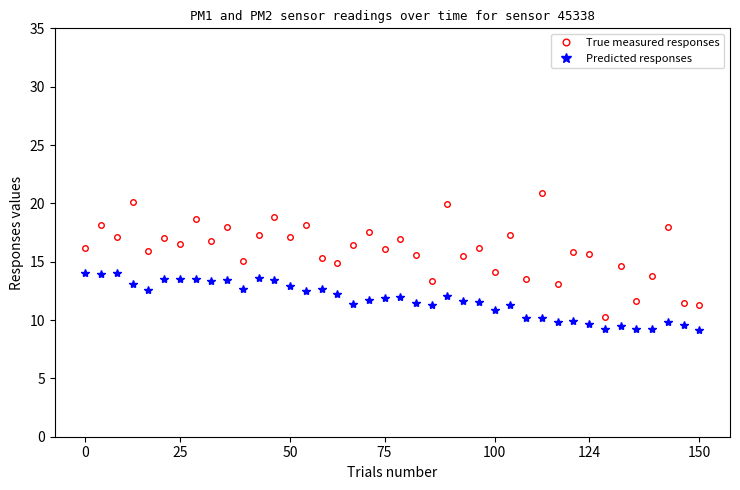

What is the difference between the second highest and second lowest values in the Predicted responses series?

4.8